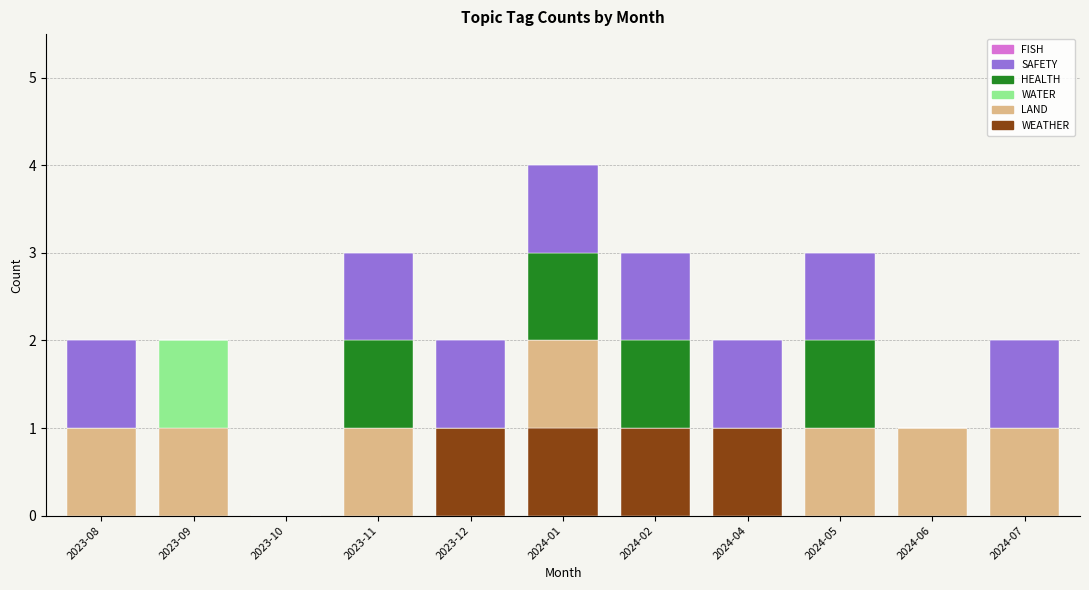

Count the WEATHER values in the range 0 to 1.

11